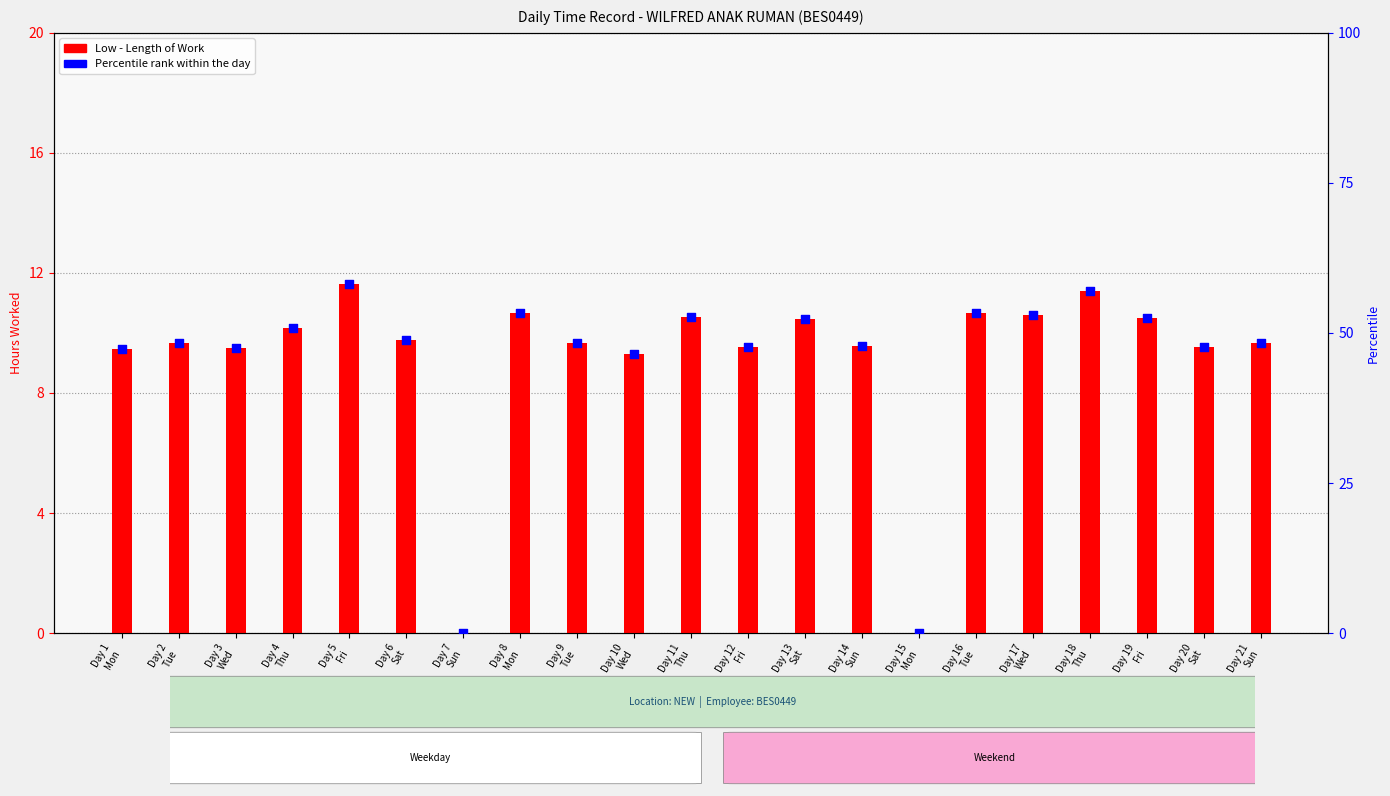

Between Day 14
Sun and Day 17
Wed, which is larger?

Day 17
Wed